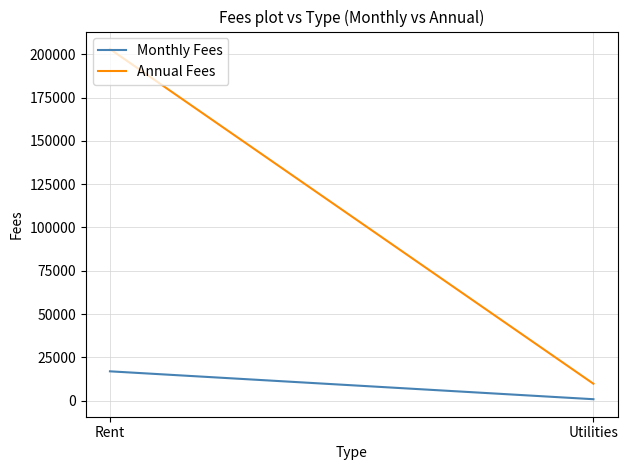

Reading left to right, what are all the values shown in this chart?

Monthly Fees: 16916.7	812.0
Annual Fees: 203000.0	9744.0